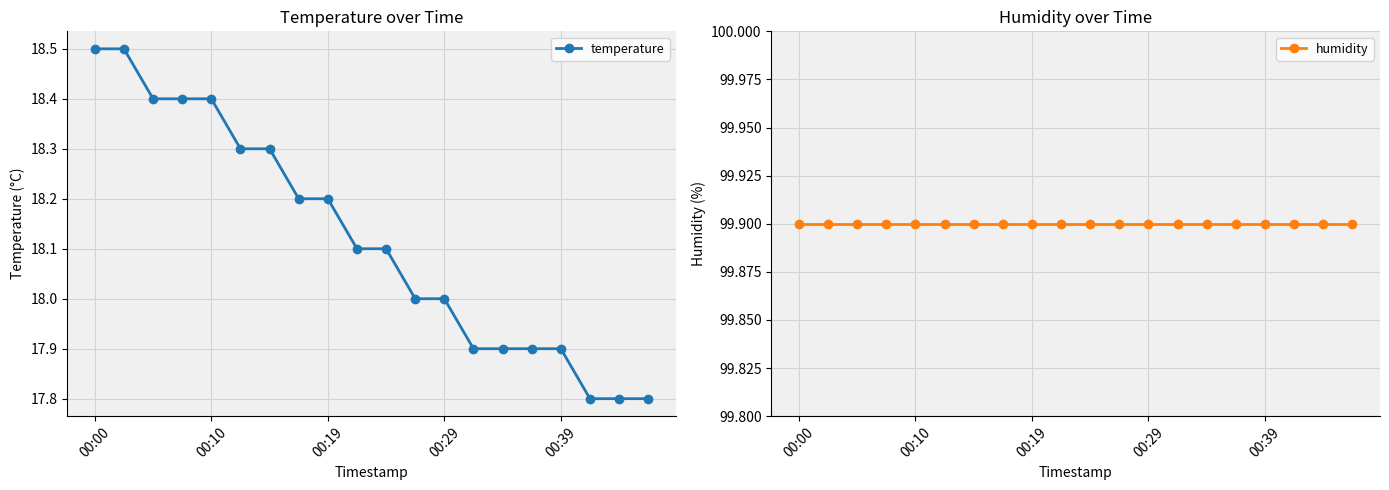

What is the highest value of the temperature series?

18.5